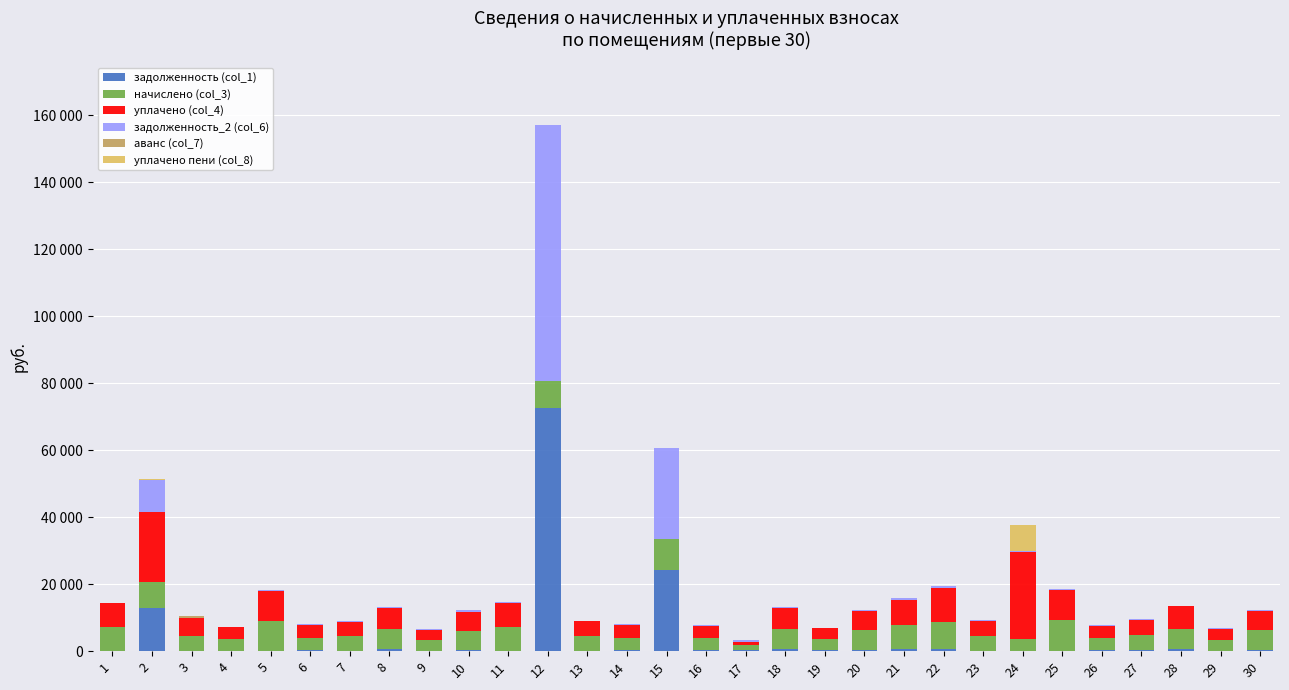

Are the bars grouped side by side (vs. stacked)?

No